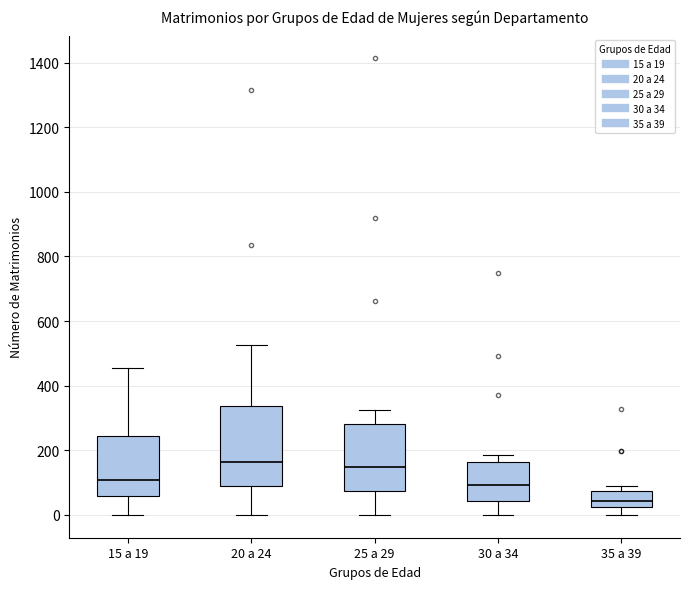

Where is the upper edge of the box for 35 a 39 on the y-axis? The values are not printed on the chart, so give them approximately, as read against the axis.

80